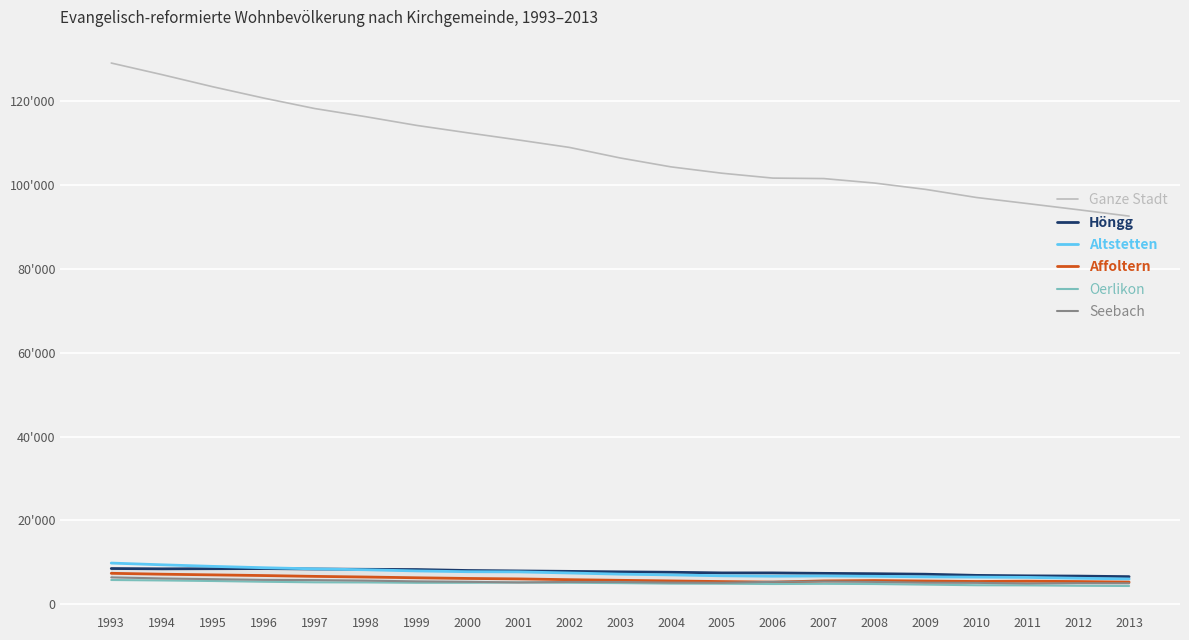

True or false: Höngg and Oerlikon intersect in this chart.

False